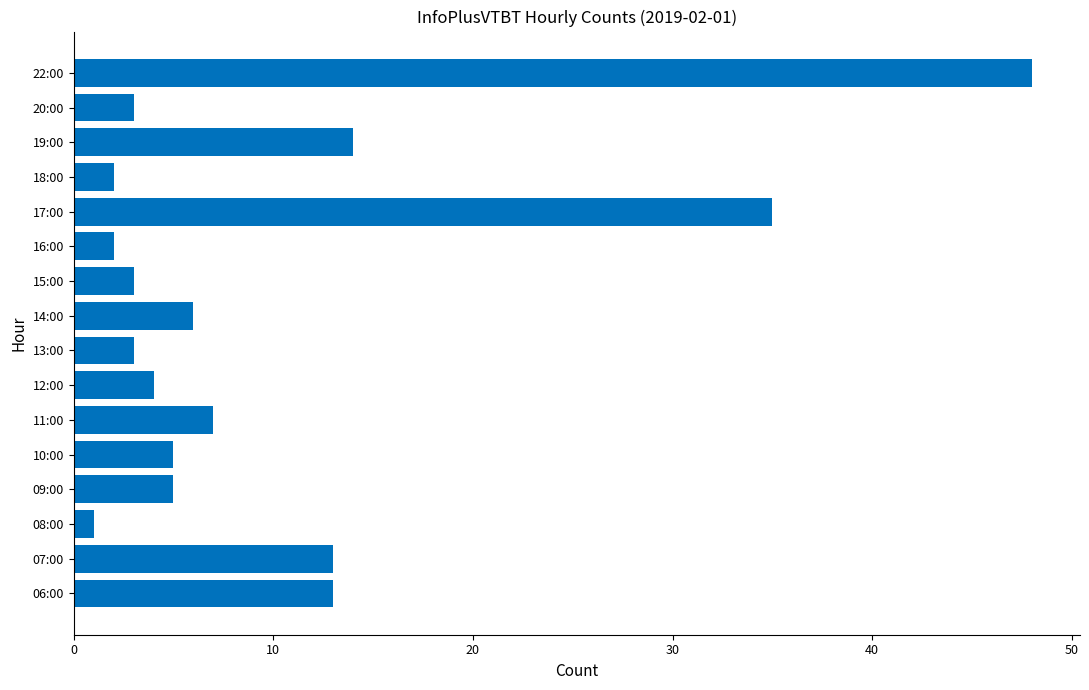

The chart shows a value of 66 at 22:00. True or false?

False